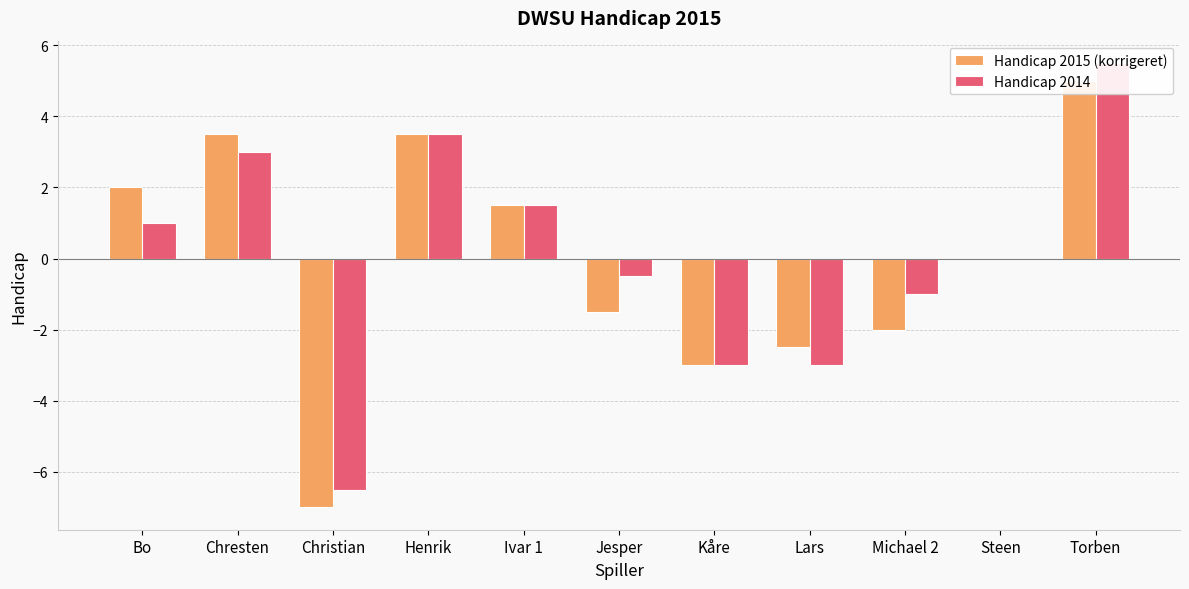

How many groups of bars are there?

11